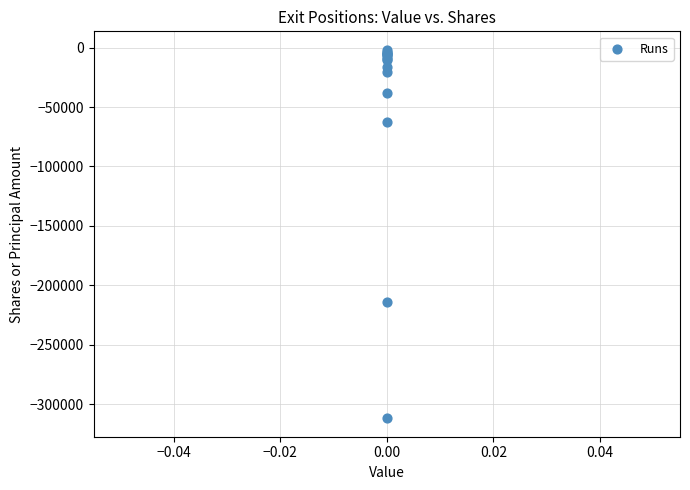

What Y value in the scatter plot is closest to -156849?

-213656